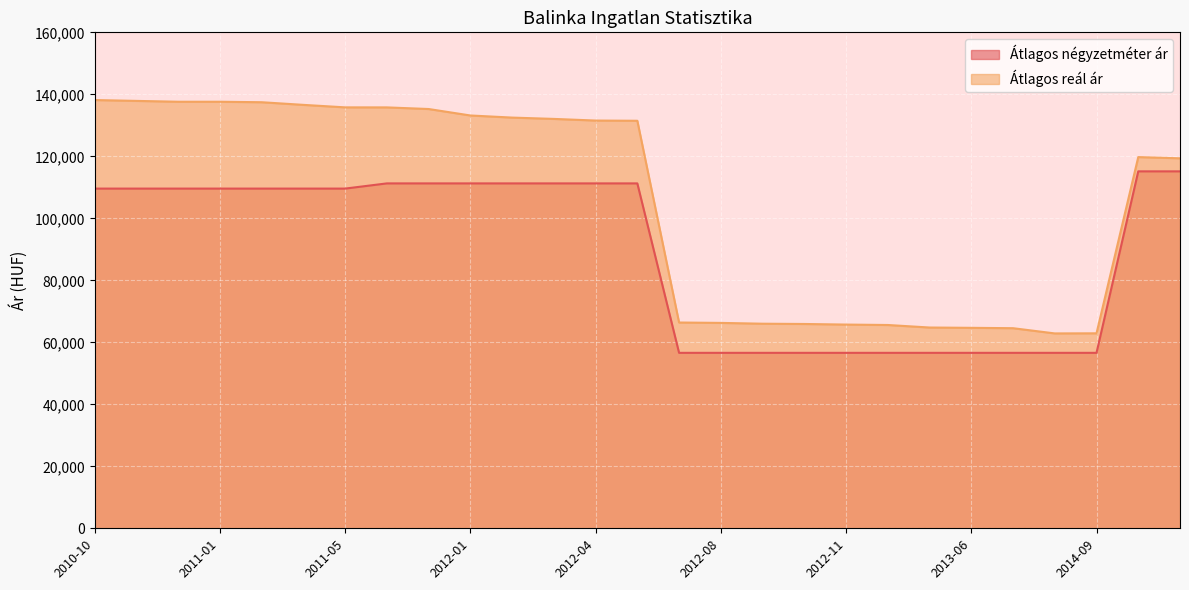

True or false: Átlagos négyzetméter ár has more than 1 interior local peaks.

False